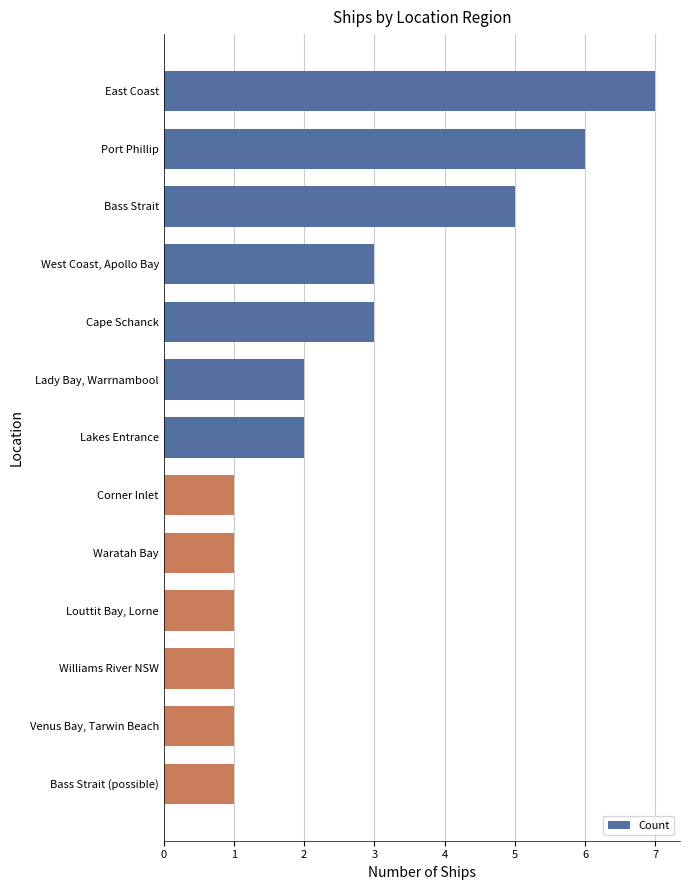

Does the chart contain stacked bars?

No